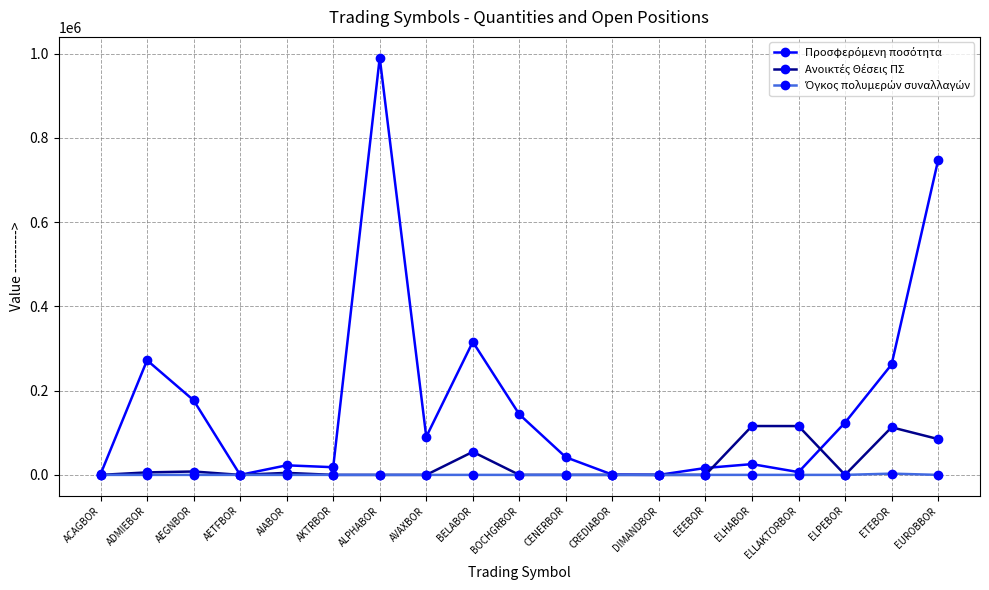

At which category is the sum across all series the highest?

ALPHABOR